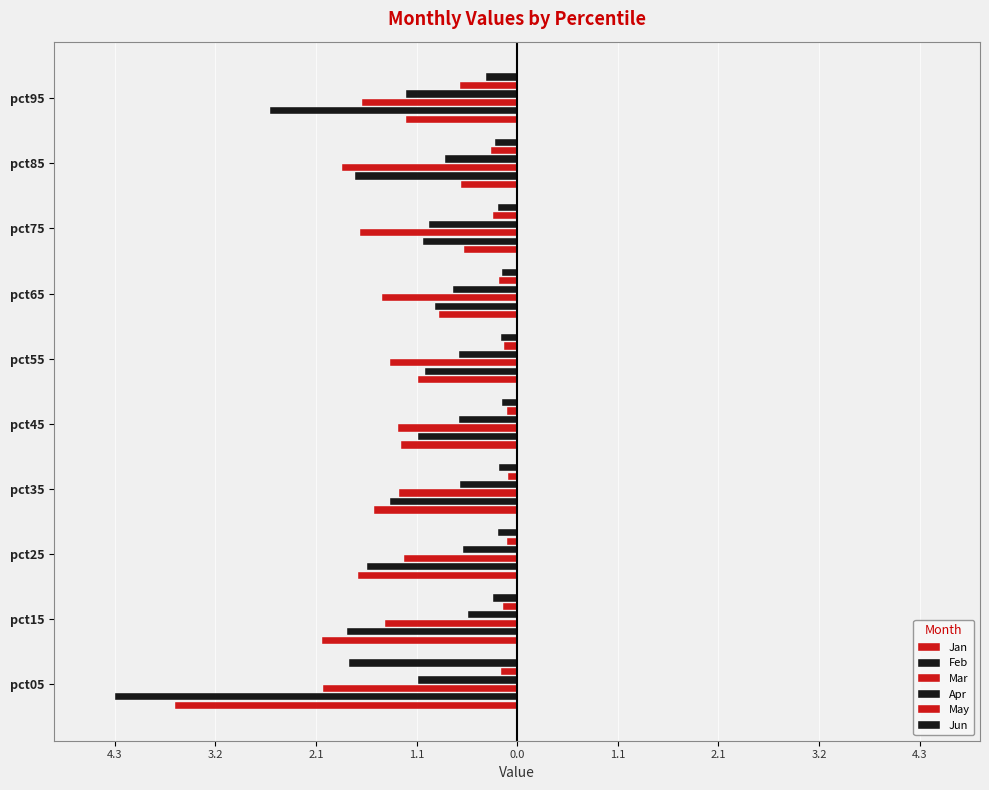

What is the label of the 10th bar from the right?

4.3